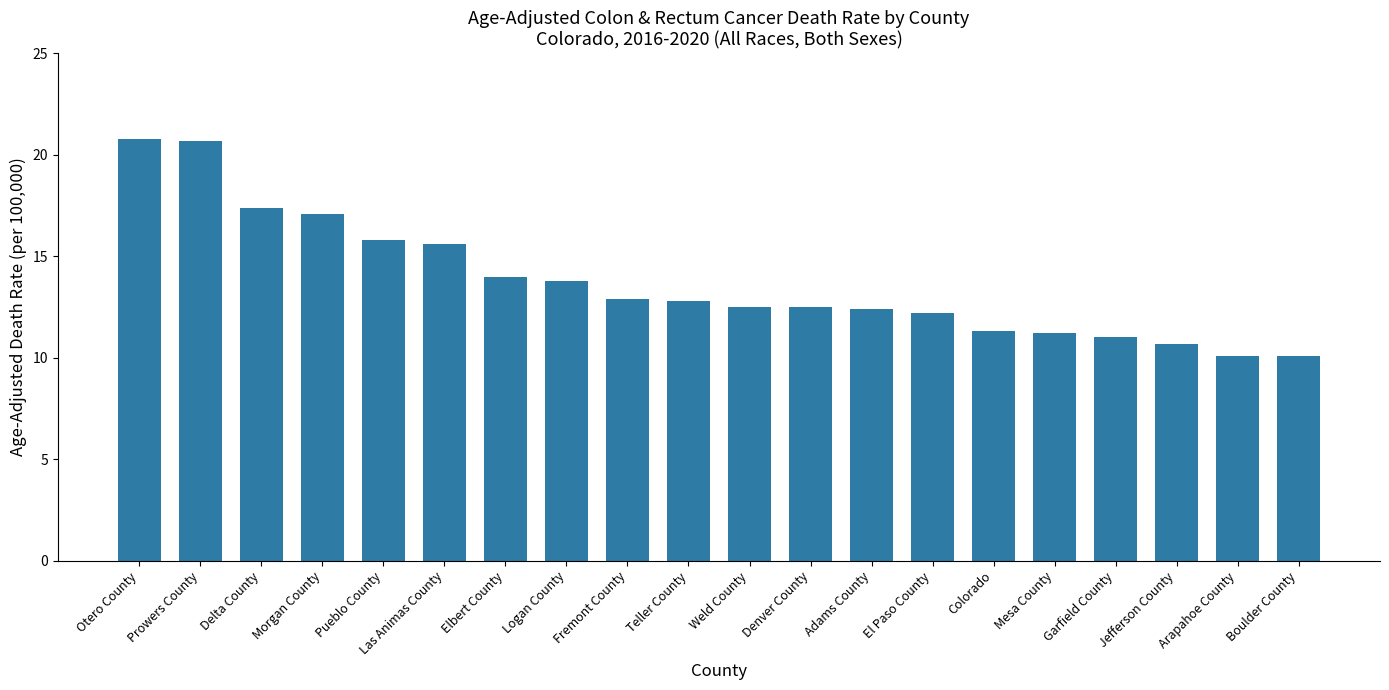

At which label does the data first exceed 12?

Otero County